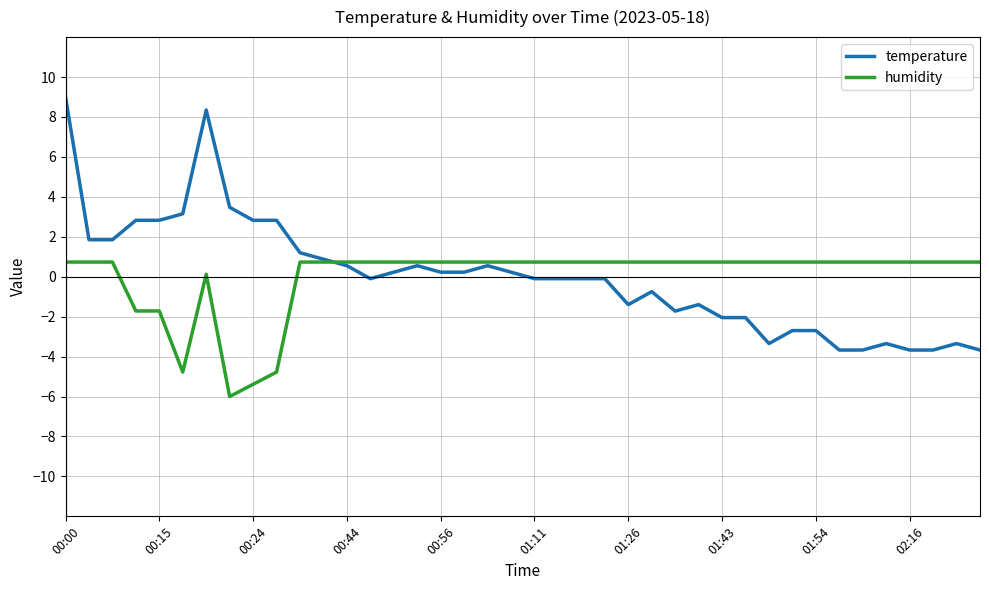

Which series has the widest spread of values?

temperature